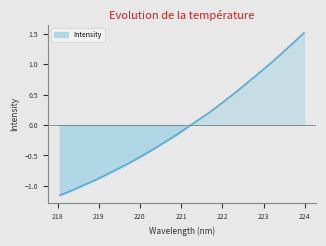

What is the smallest value displayed?

-1.2